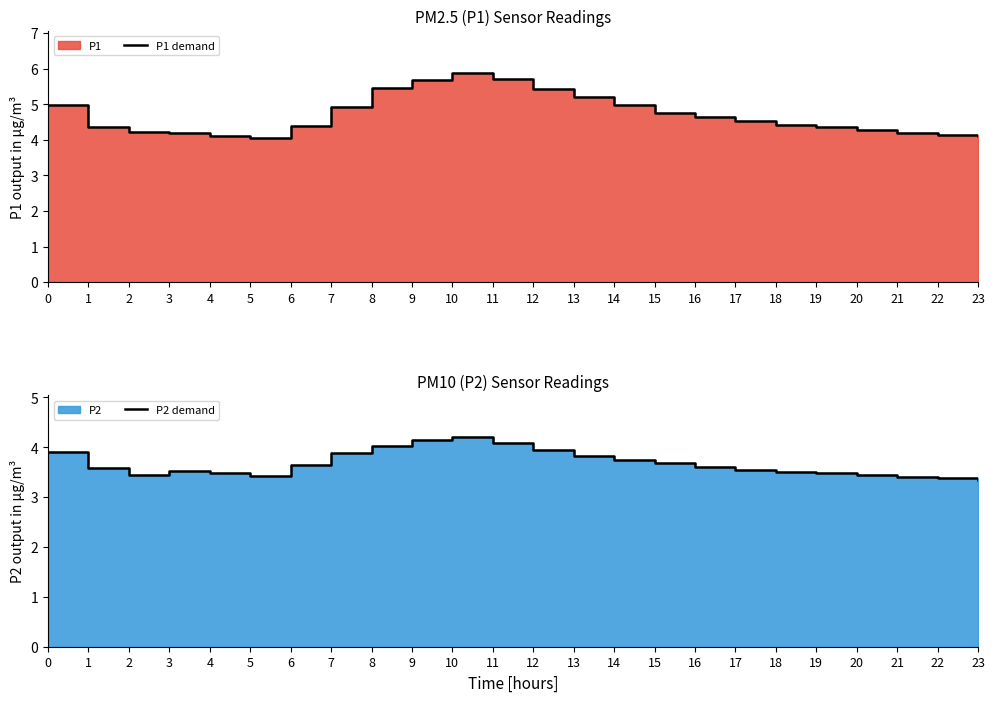

How many data points does each series have?

24